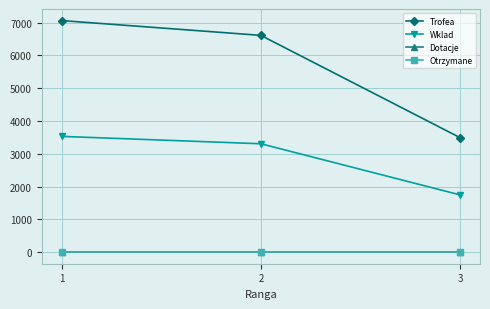

Which category has the lowest value across all series?

1